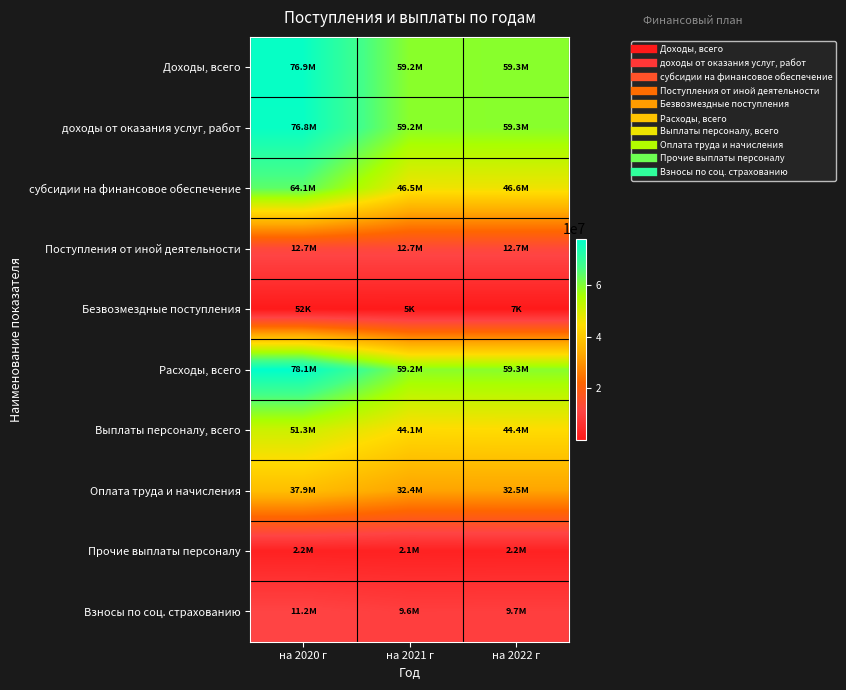

Which series has the largest total across all categories?

Расходы, всего